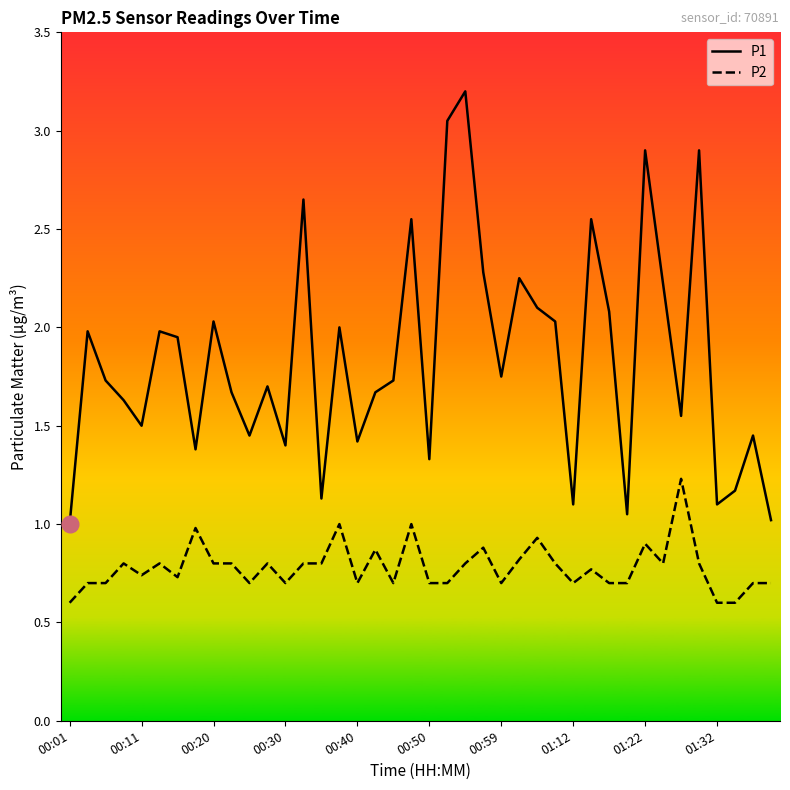

Count the number of categories in the chart.

40